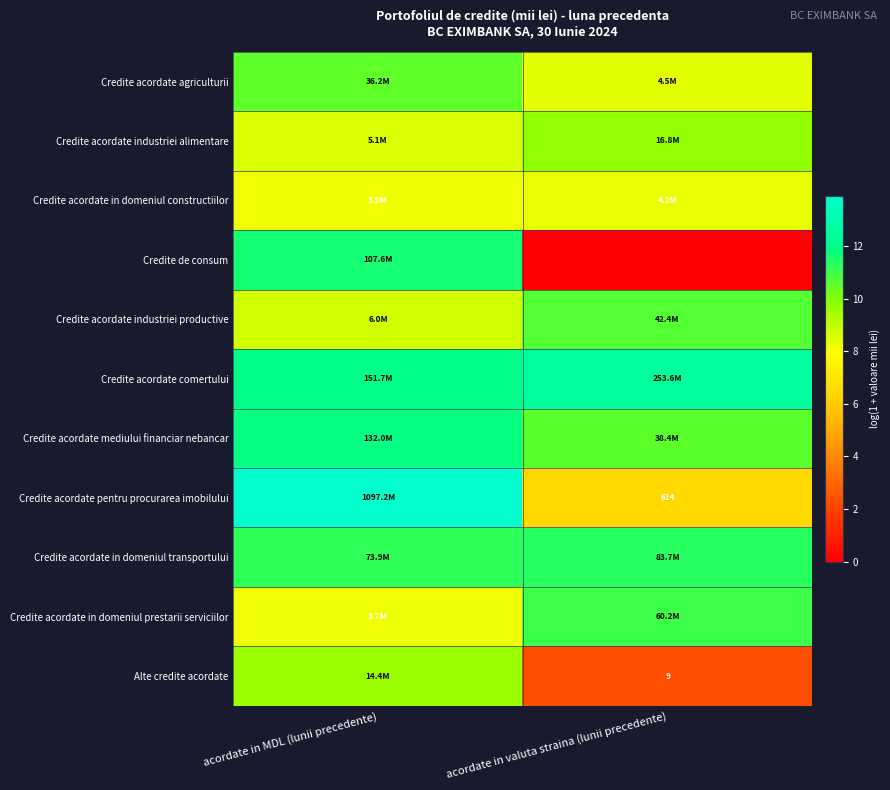

Where is Credite acordate in domeniul transportului nearest to the value 11?

acordate in MDL (lunii precedente)